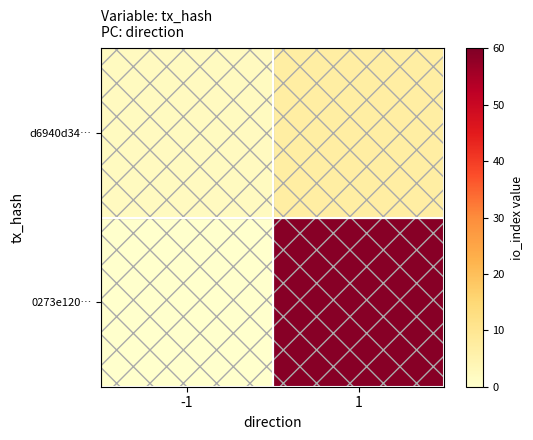

Reading left to right, list all the values displayed in this chart.

0273e120…: -1=0	1=59
d6940d34…: -1=2	1=7